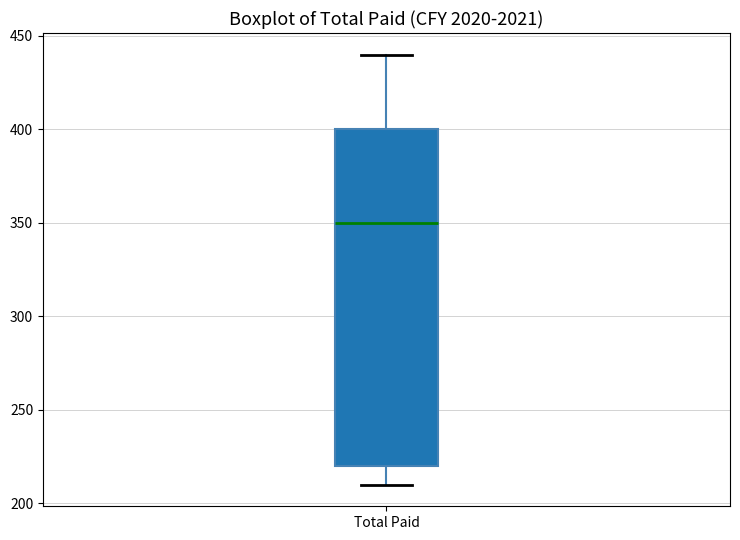

Where does the median line of the box for Total Paid sit on the y-axis? The values are not printed on the chart, so give them approximately, as read against the axis.

350